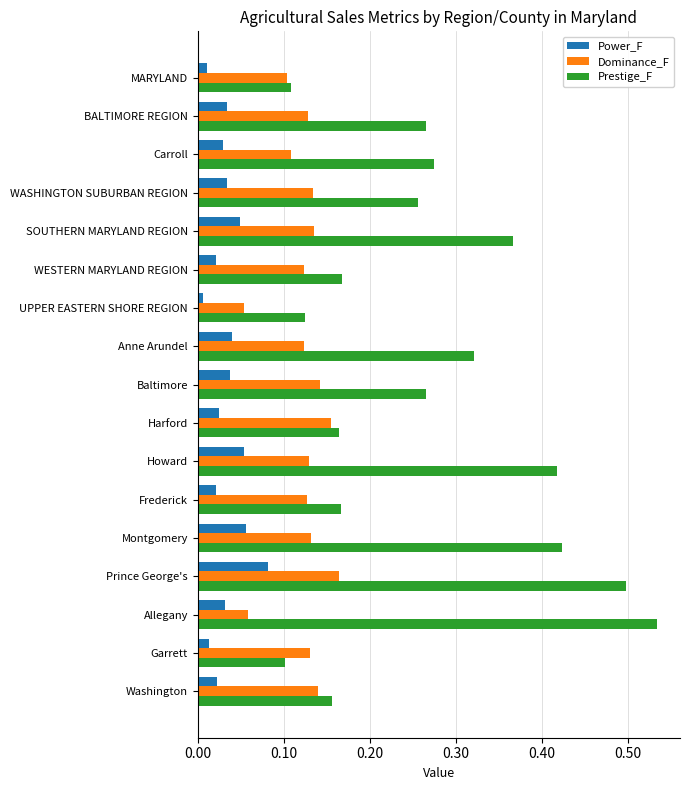

What is the sum of all Dominance_F values?

2.1